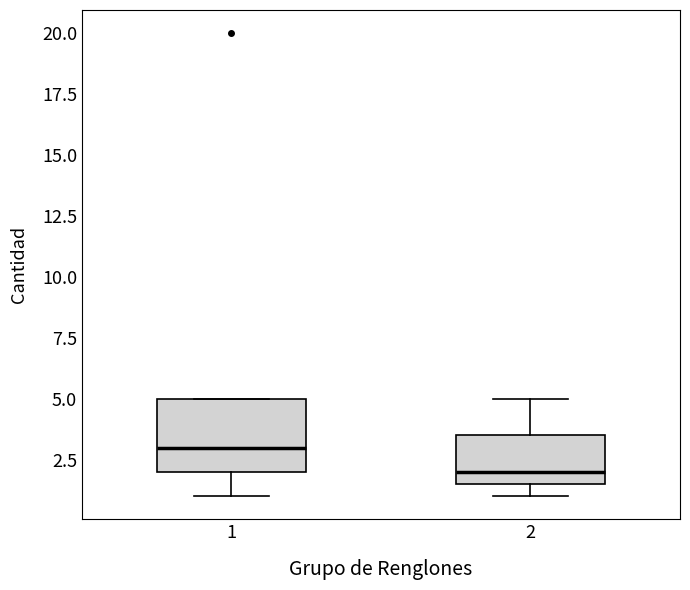

Reading left to right, read every box against the y-axis: the position of its median line, the range the box covers, and the ends of its whiskers. The values are not printed on the chart, so give them approximately, as read against the axis.

1: median 3.0, box 2.0 to 5.0, whiskers 1.0 to 5.0
2: median 2.0, box 1.5 to 3.5, whiskers 1.0 to 5.0